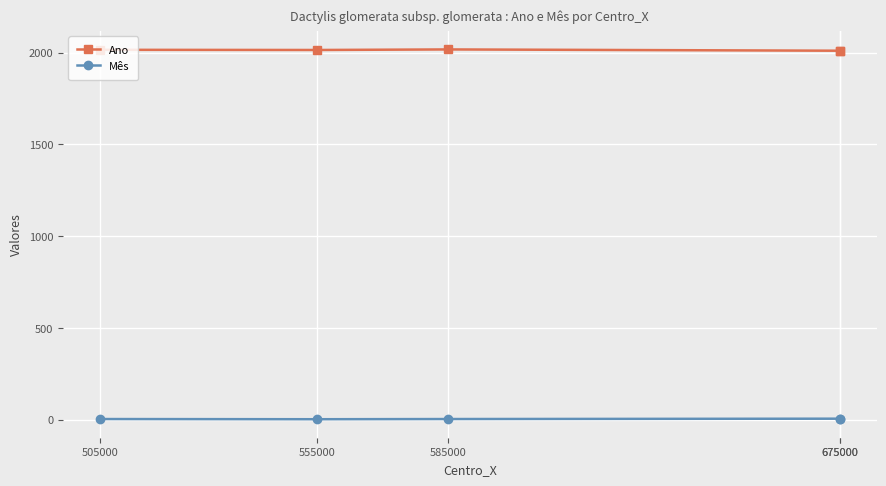

What is the total value across all series at 505000?

2019